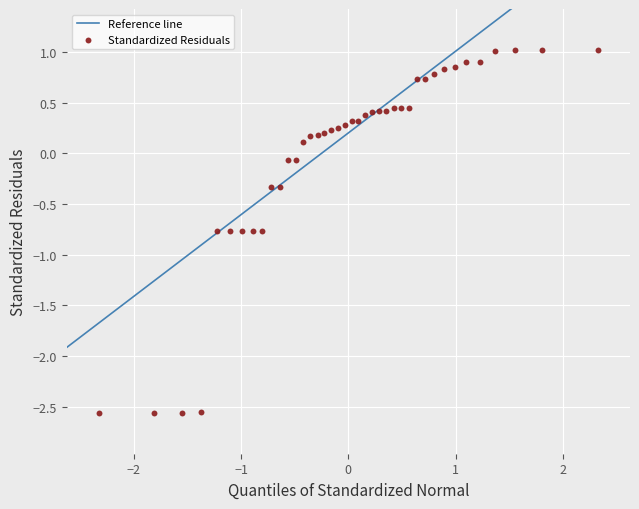

What is the range of Y values (max minus min)?

3.6